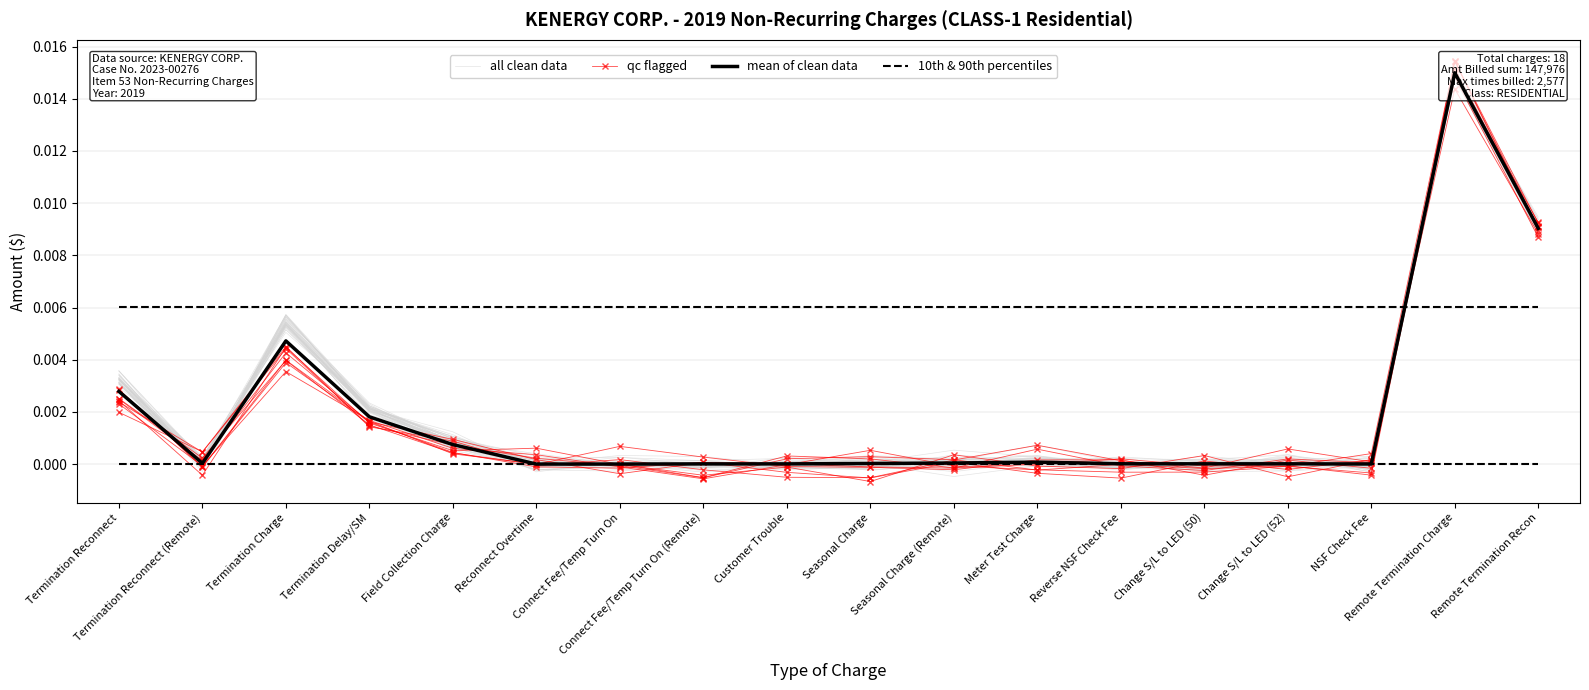

How many lines are shown in the chart?

4